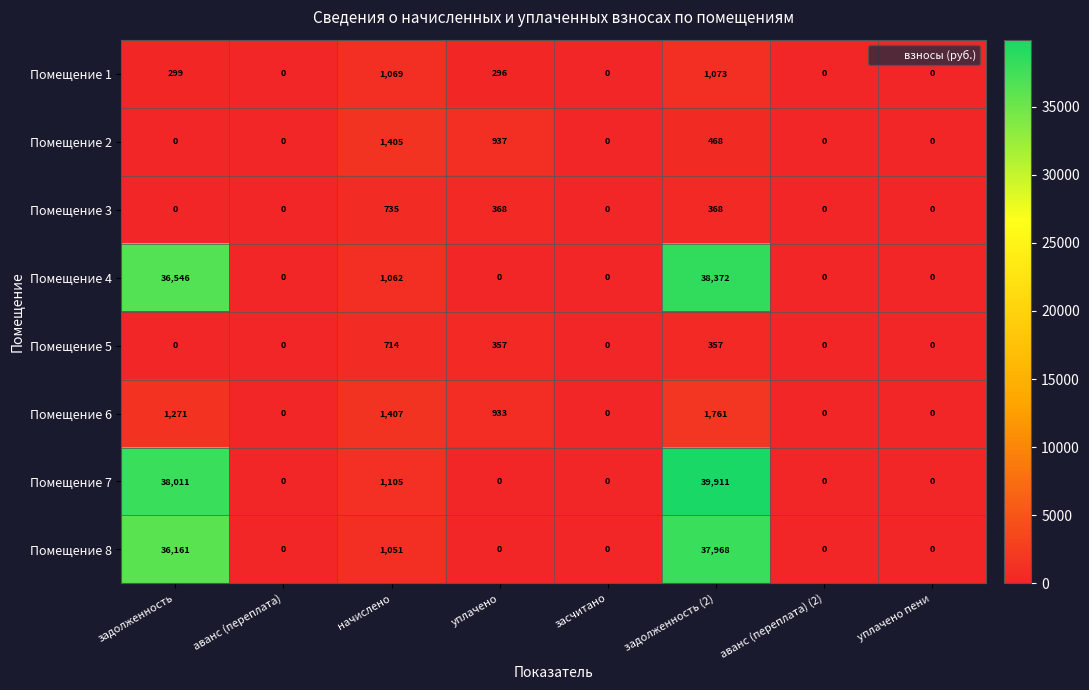

Which series has the largest total across all categories?

Помещение 7